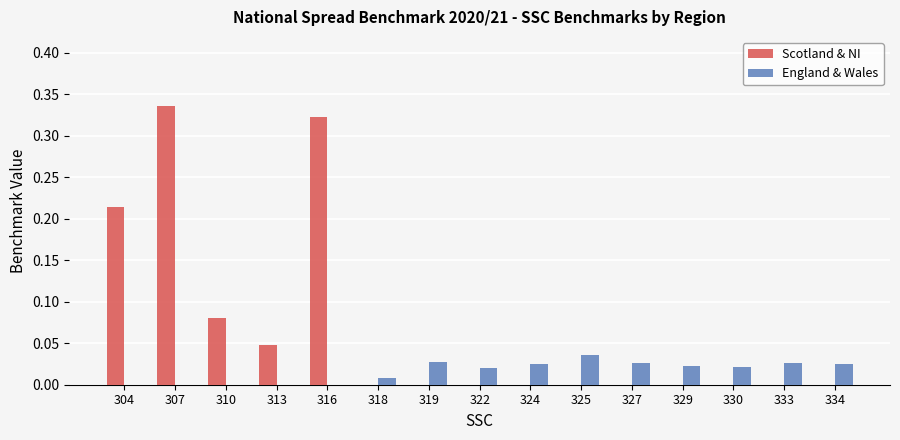

How many groups of bars are there?

15